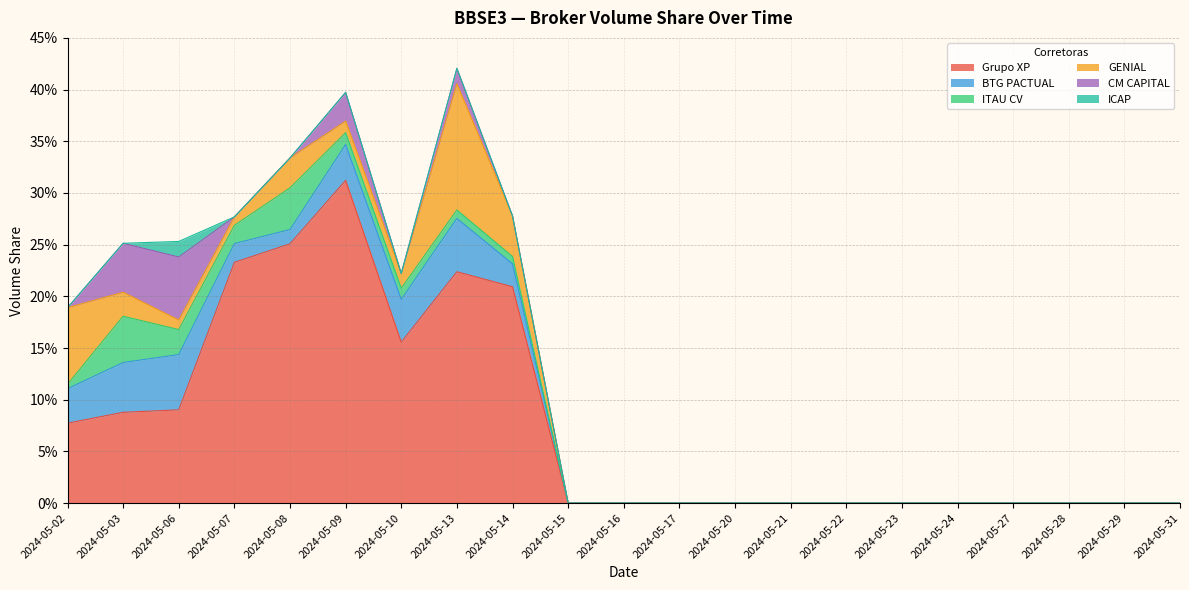

Does the chart have visible grid lines?

Yes